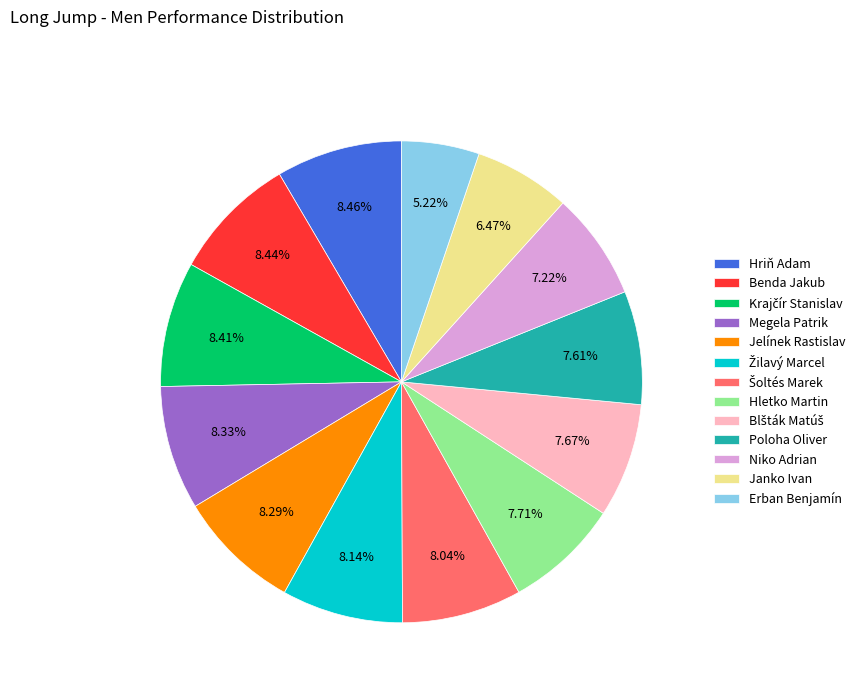

Does any single category account for the majority?

No